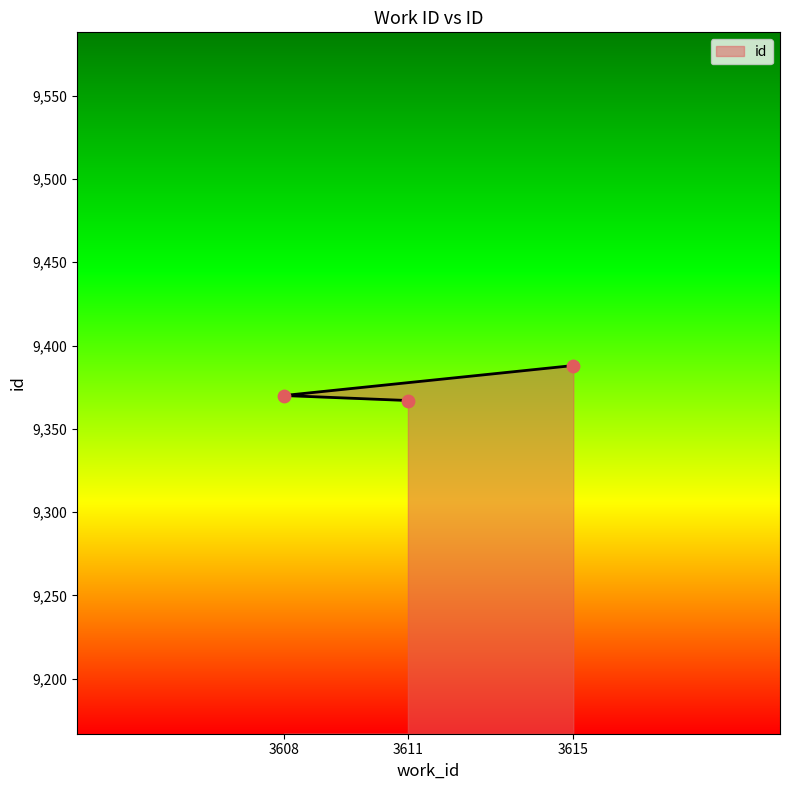

What is the change in value from 3608 to 3615?

+18